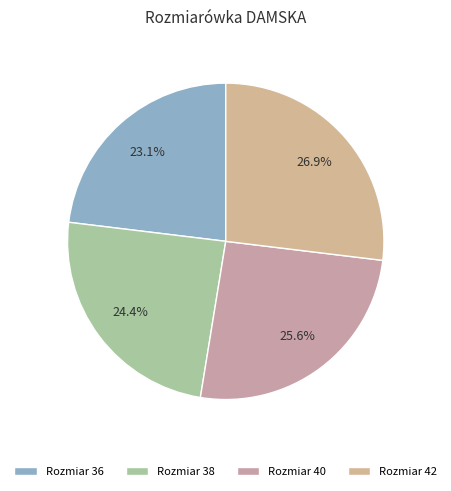

Which slice is the smallest?

Rozmiar 36